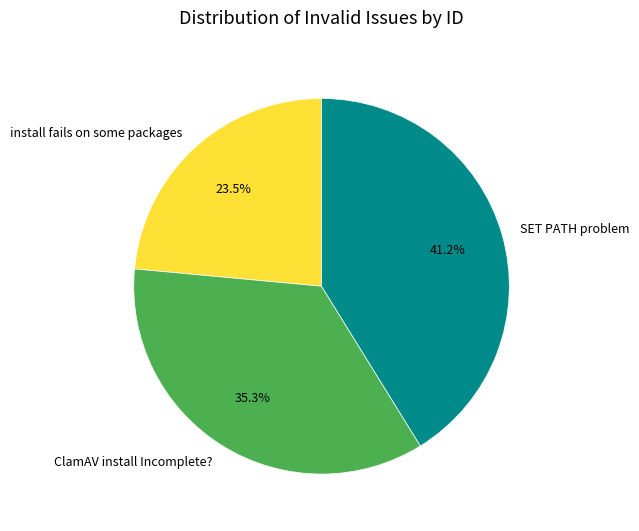

Rank the categories by value from lowest to highest.

install fails on some packages, ClamAV install Incomplete?, SET PATH problem